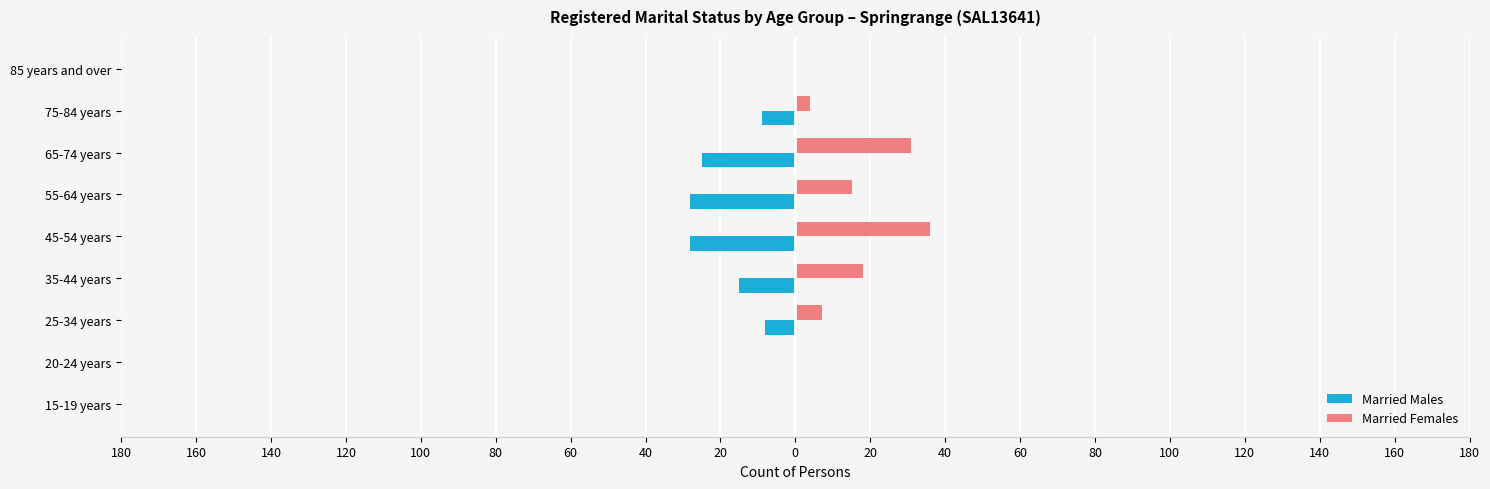

What is the value of the Married Males bar at the 5th from the left?

-28